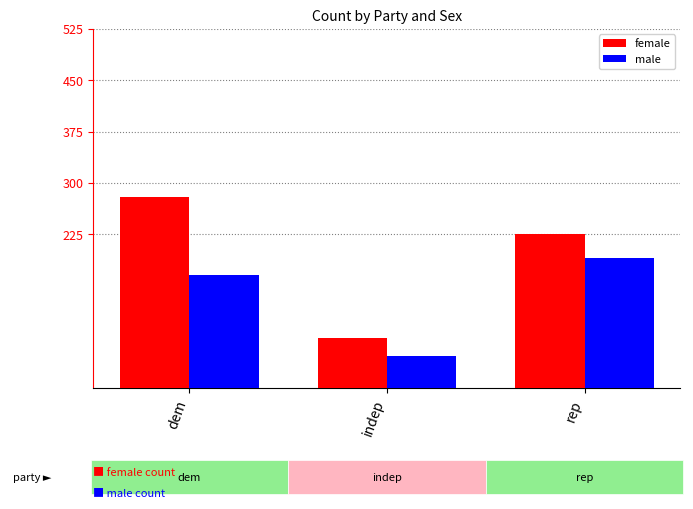

True or false: male has a value of 191 at rep.

True